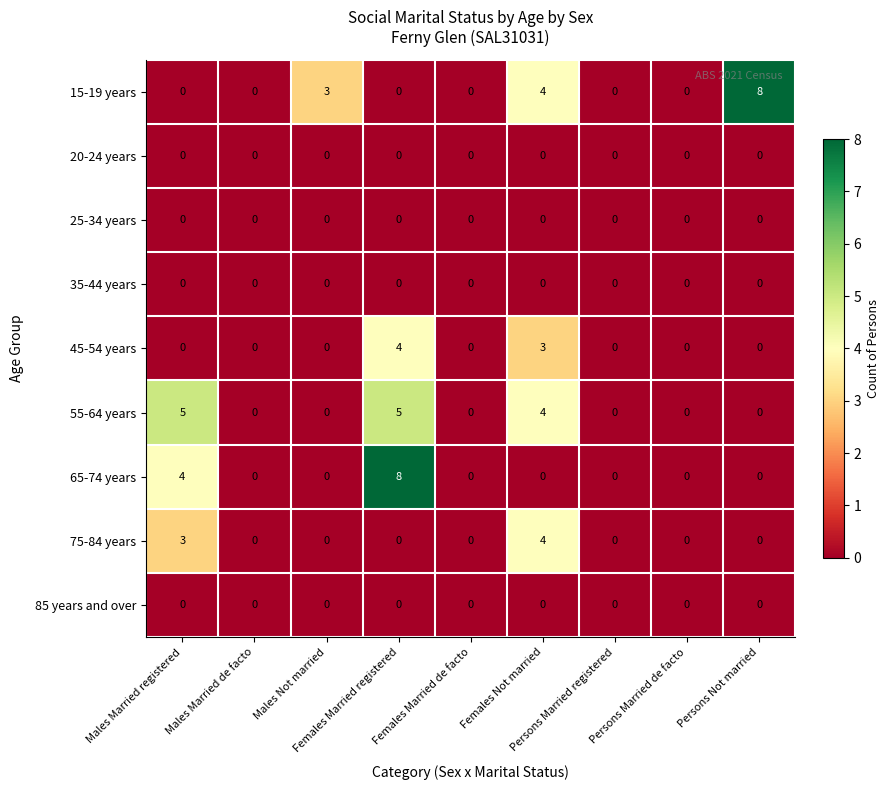

Which series has the largest total across all categories?

15-19 years